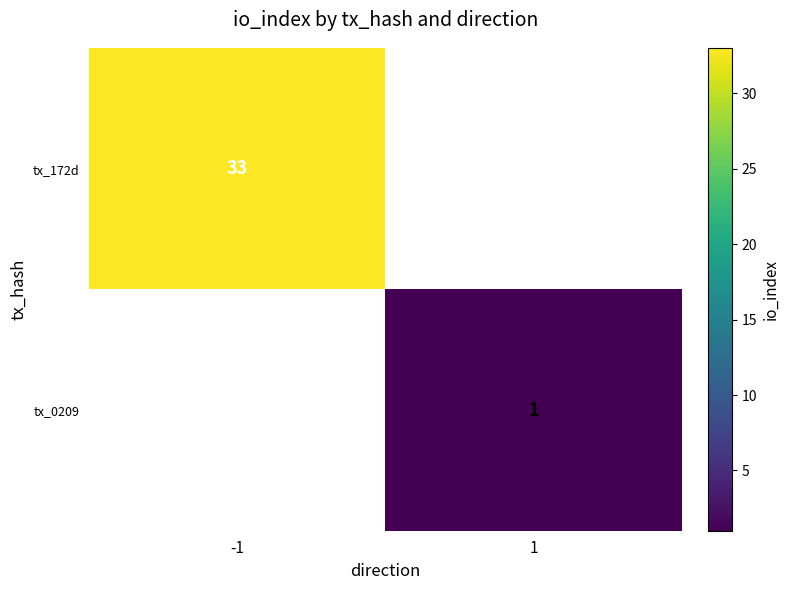

The tx_0209 series shows 1.5 at 1. True or false?

False